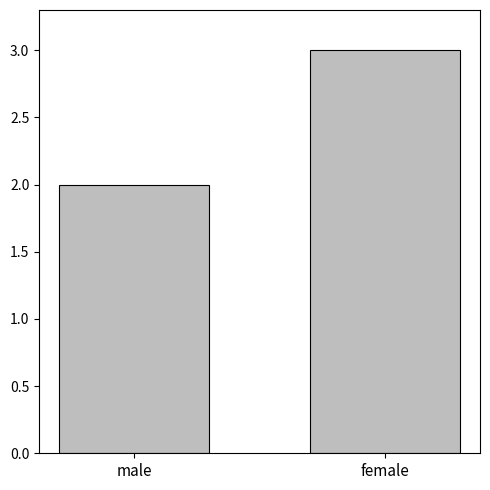

How many values are between 2 and 3?

2